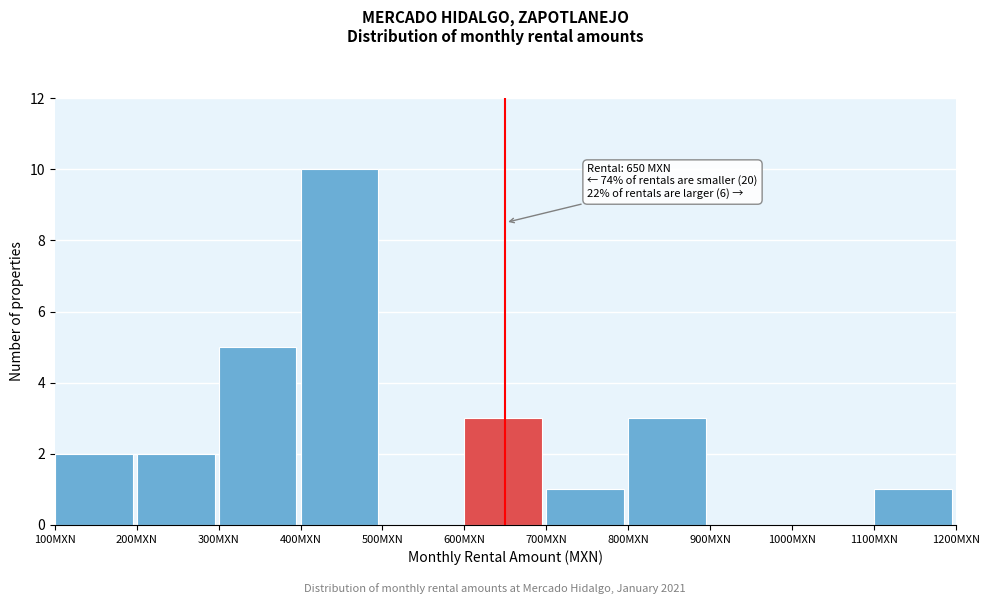

Over which range of the x-axis is the bar tallest?

400 to 500